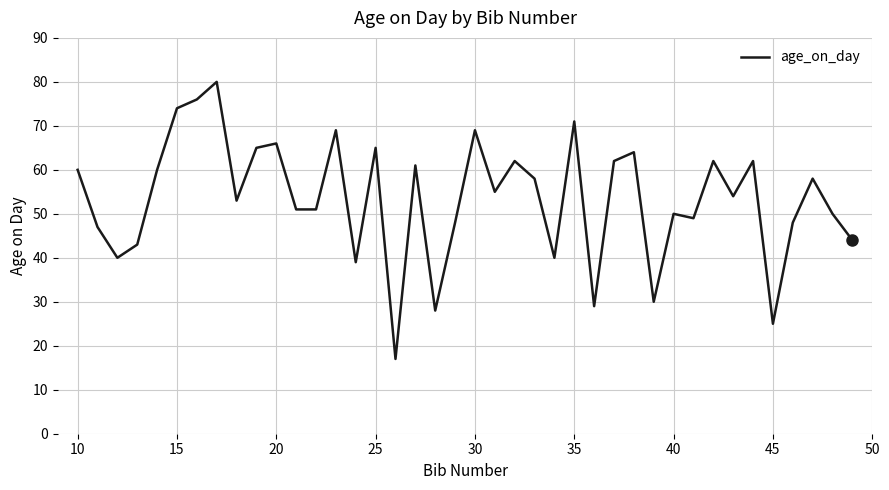

What is the greatest value displayed?

80